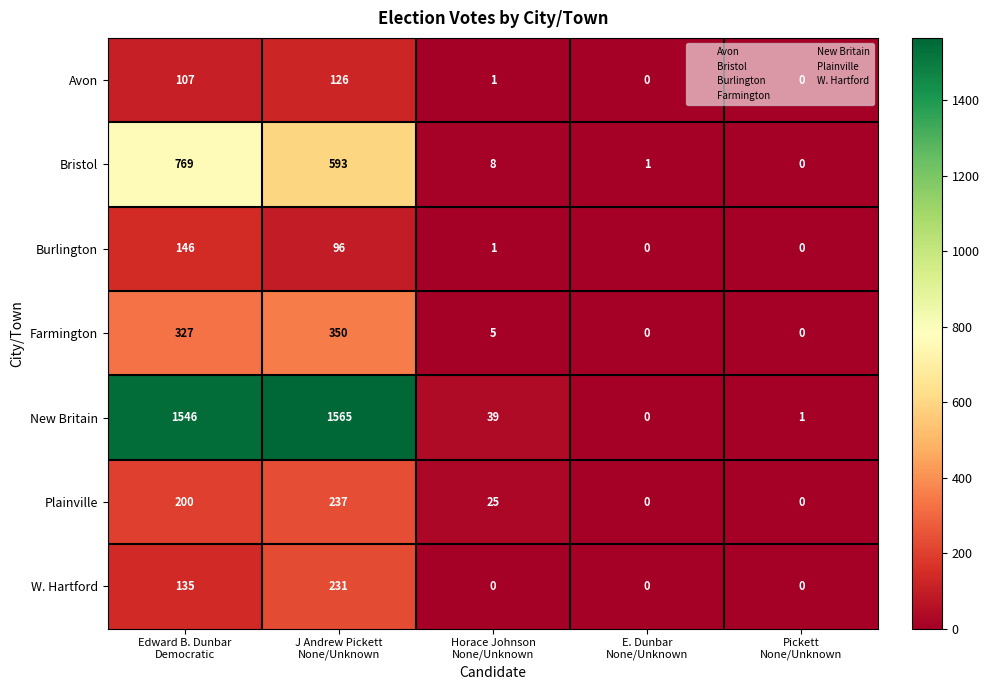

How many values in Burlington are above zero?

3